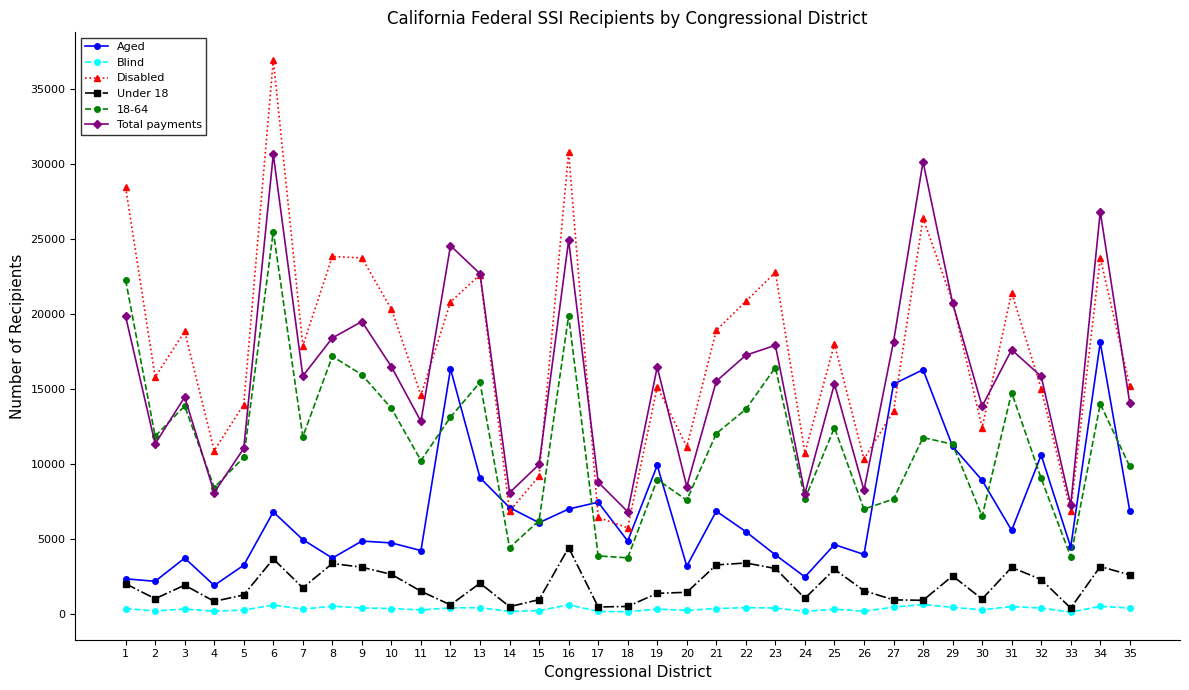

True or false: Total payments and Blind cross at least once.

False